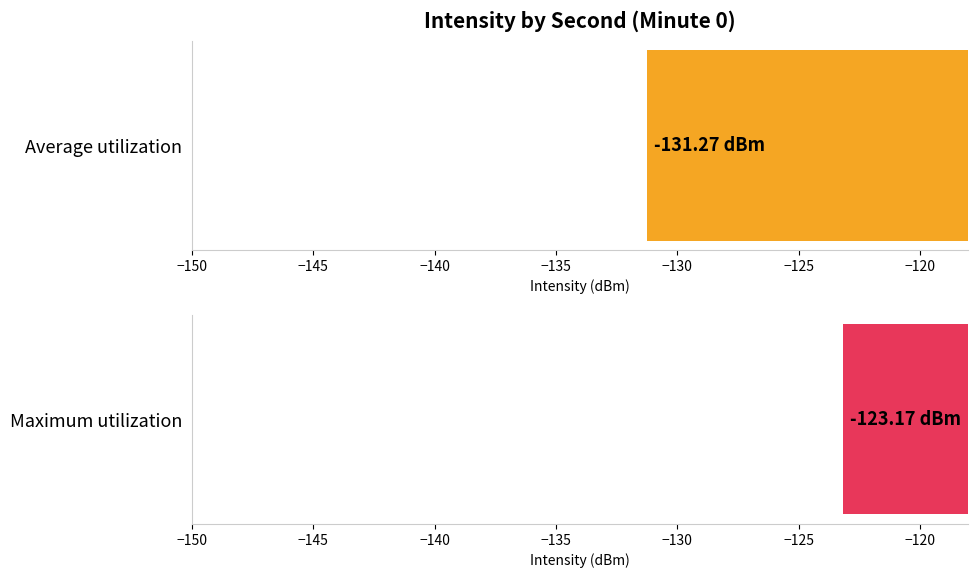

Which series has the largest range (max minus min)?

Maximum utilization